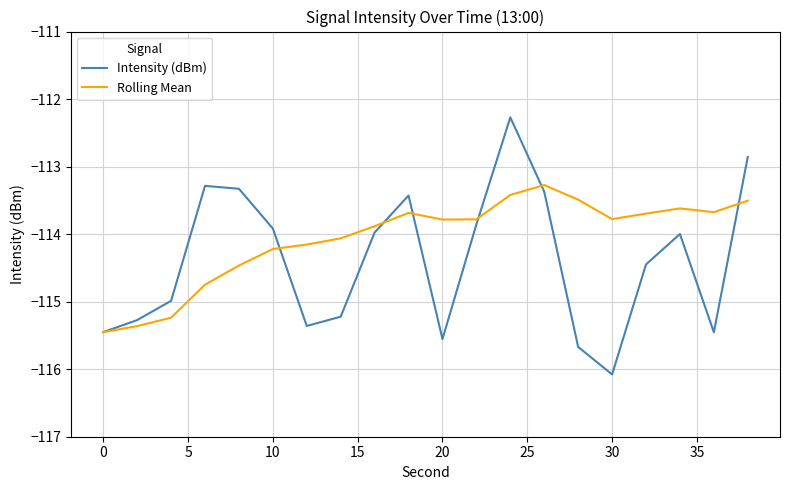

List the series in order of their overall mean, lowest first.

Intensity (dBm), Rolling Mean